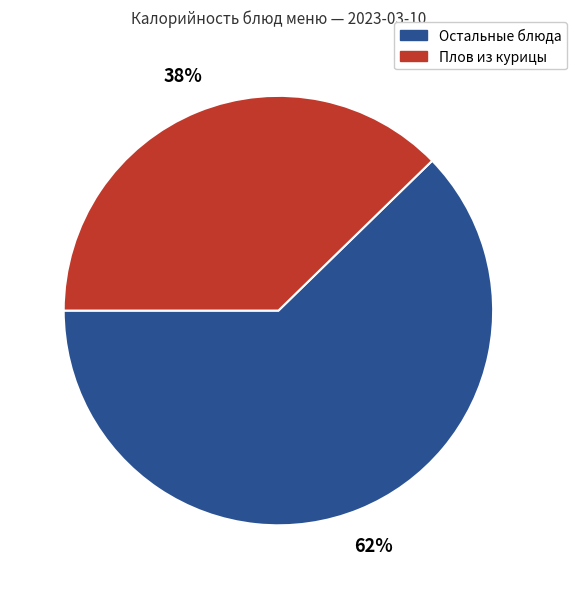

To the nearest percent, what is the average slice percentage?

50%